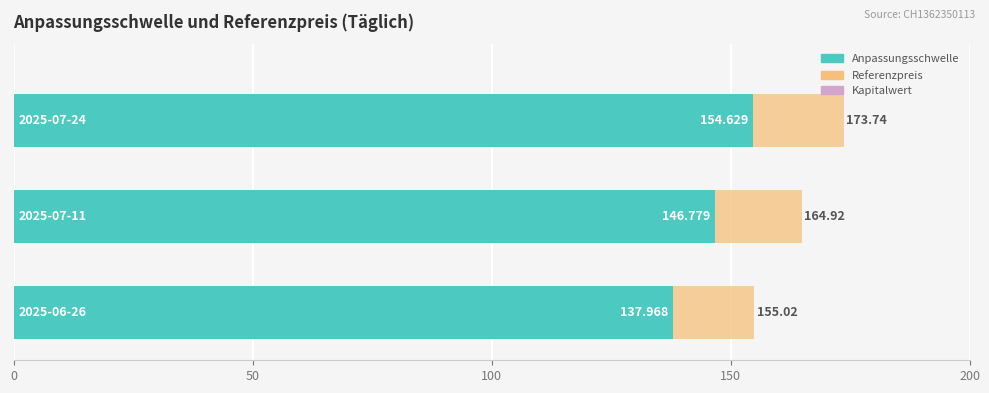

What is the difference between the maximum and minimum values in the Referenzpreis series?

18.7